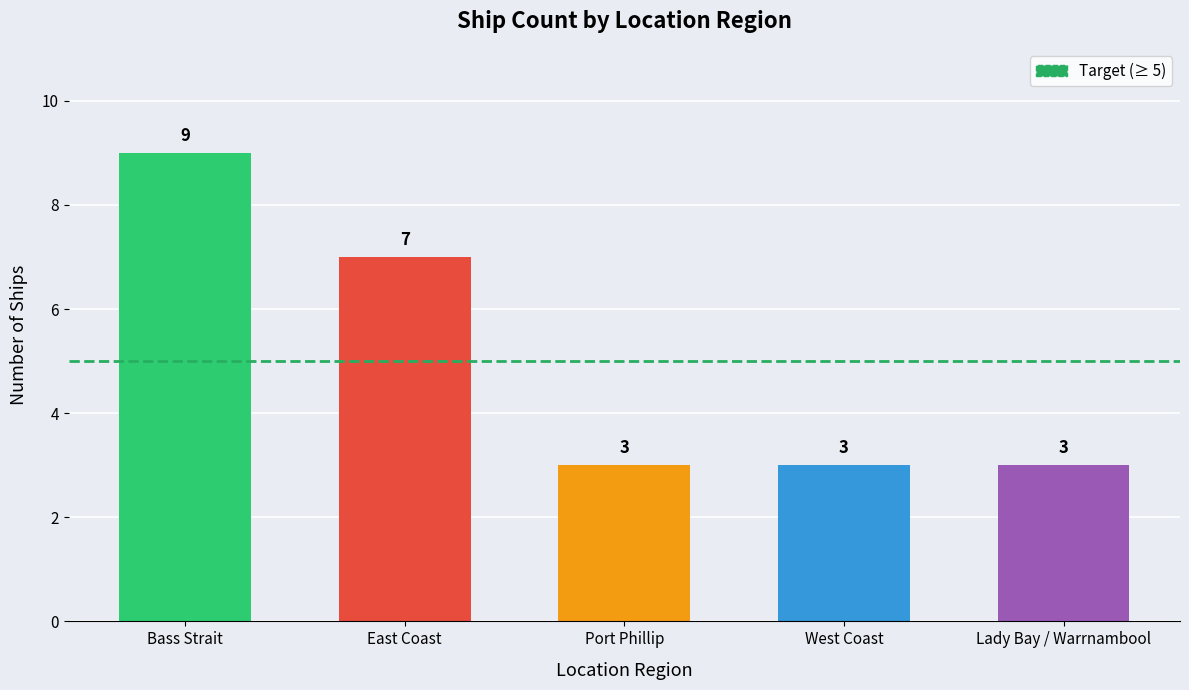

What is the label of the 2nd bar from the left?

East Coast